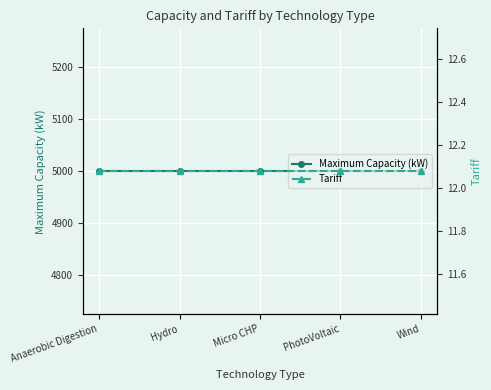

Is this an area chart (filled region under the line)?

No